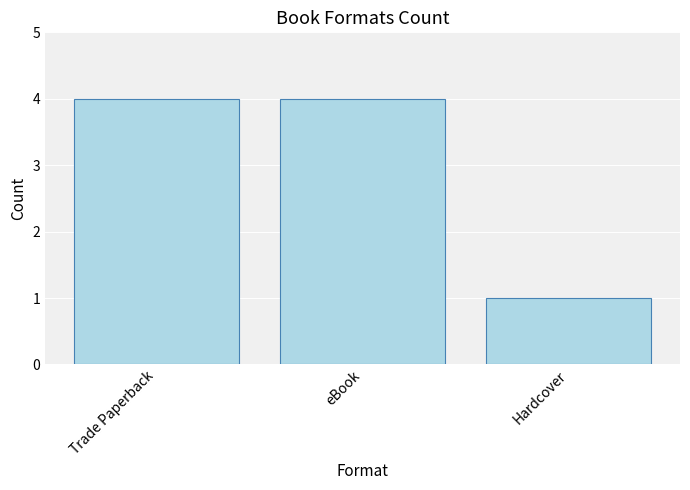

How many values are below 4?

1